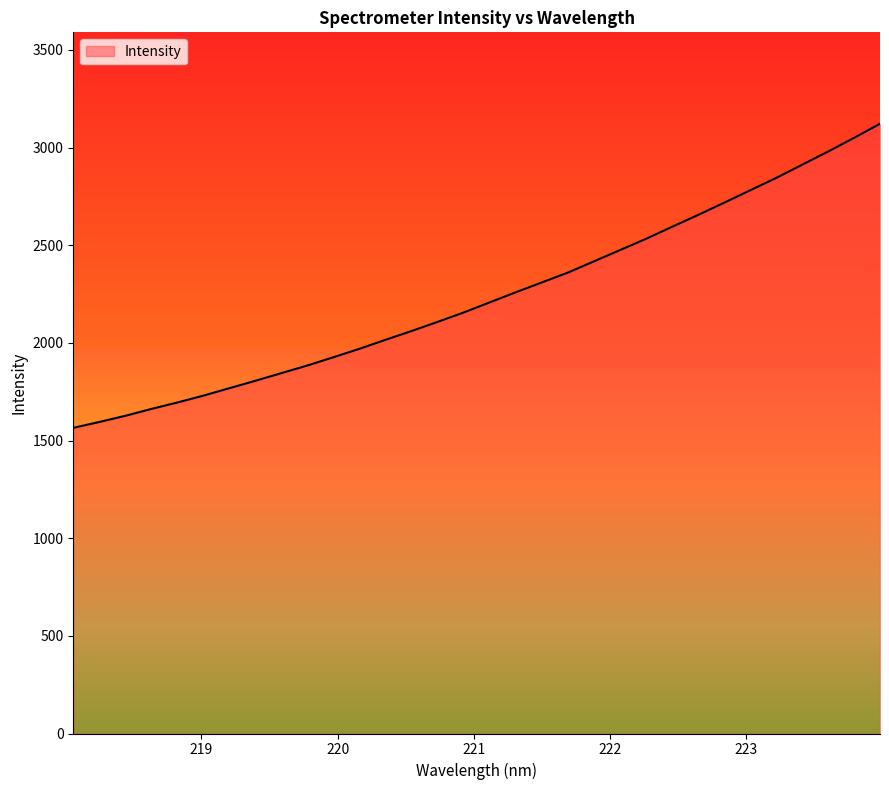

Which has a higher value, 221.1174 or 223.9802?

223.9802